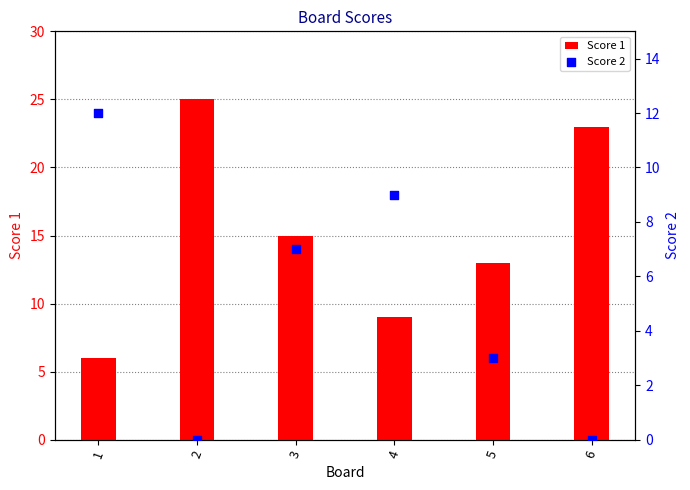

Is the value of Score 2 at 3 greater than the value of Score 1 at 1?

Yes